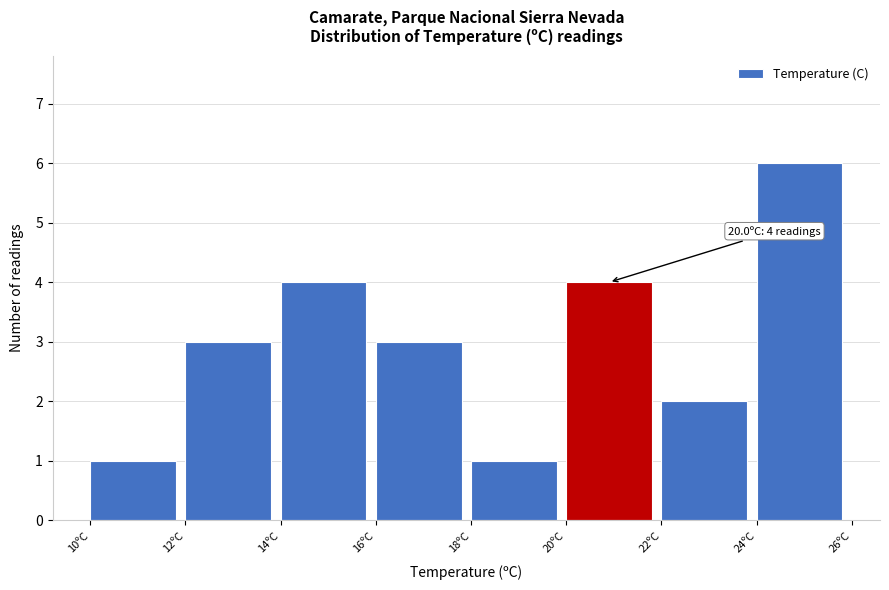

Over which range of the x-axis is the bar tallest?

24 to 26